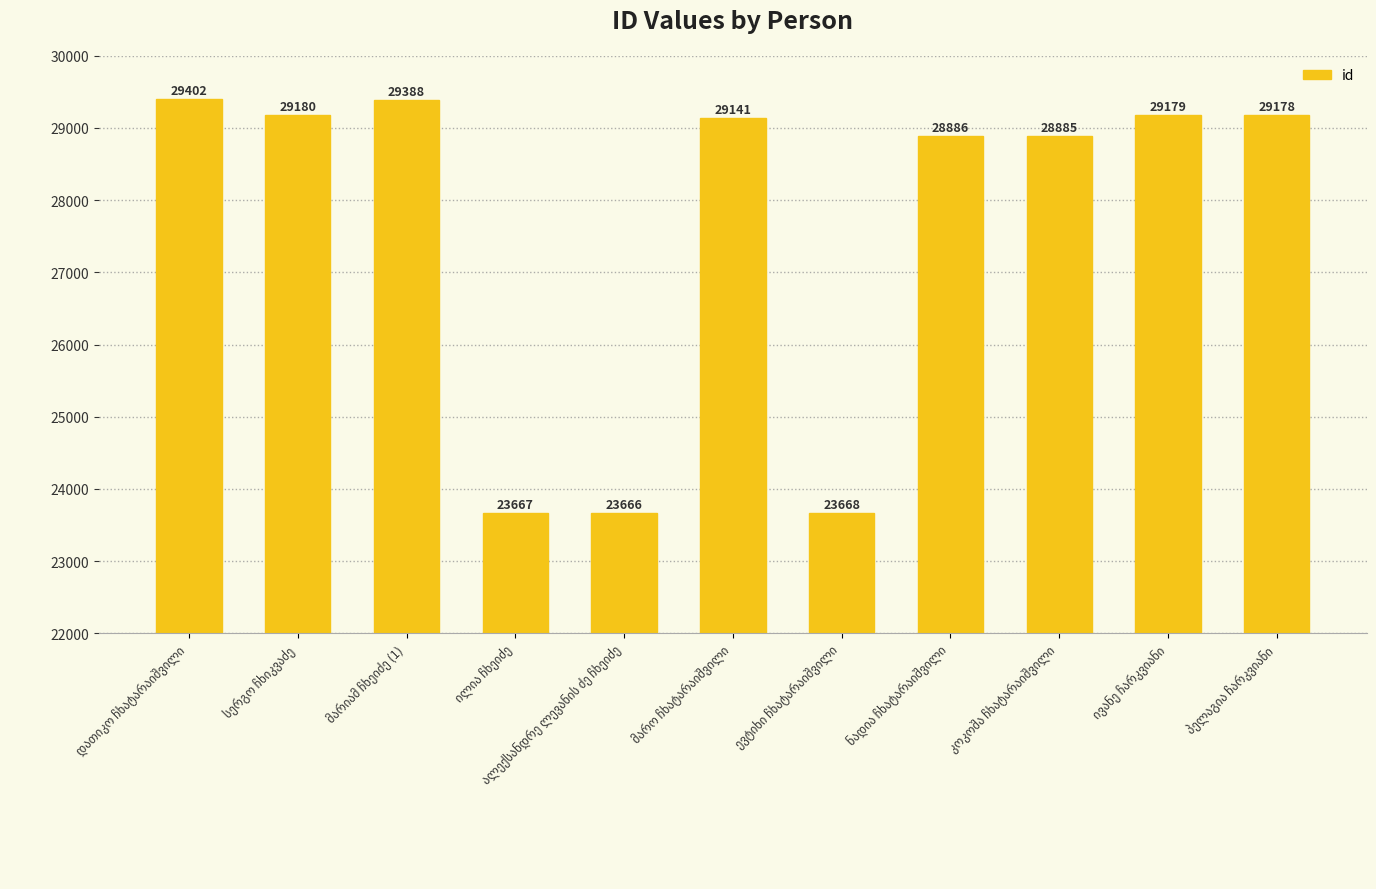

What is the maximum value shown in the chart?

29402